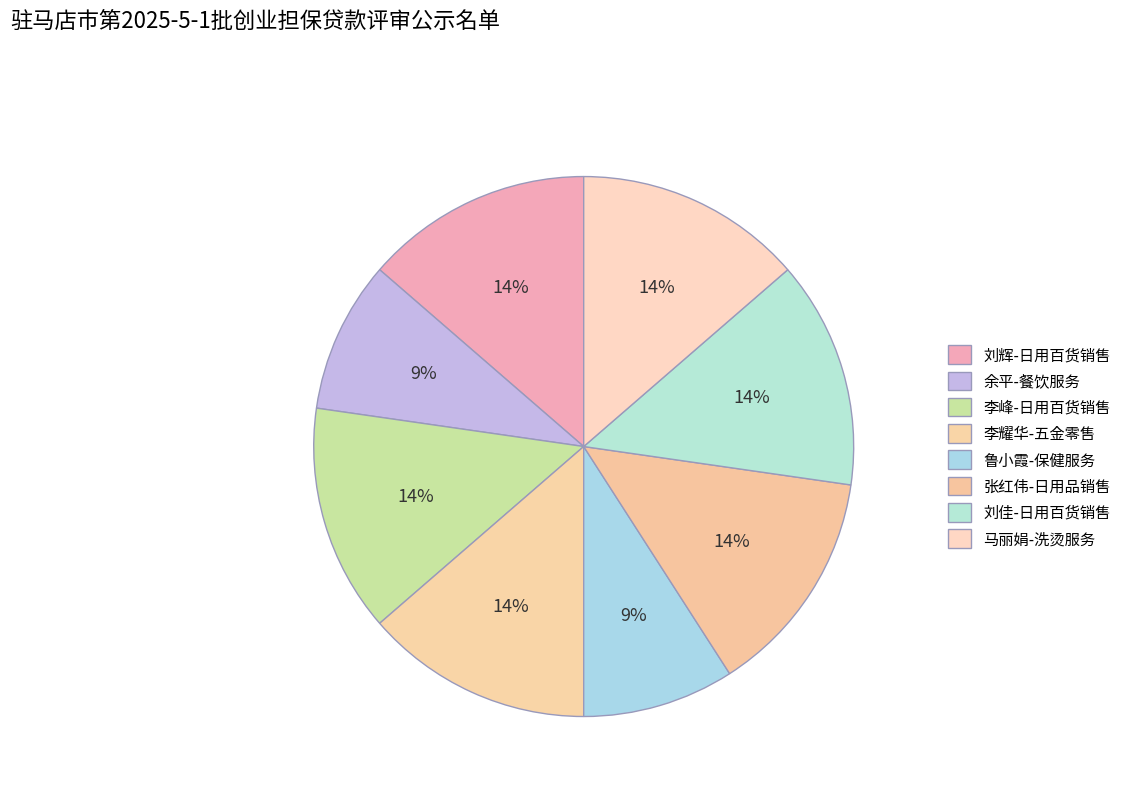

Count the number of slices in the pie.

8